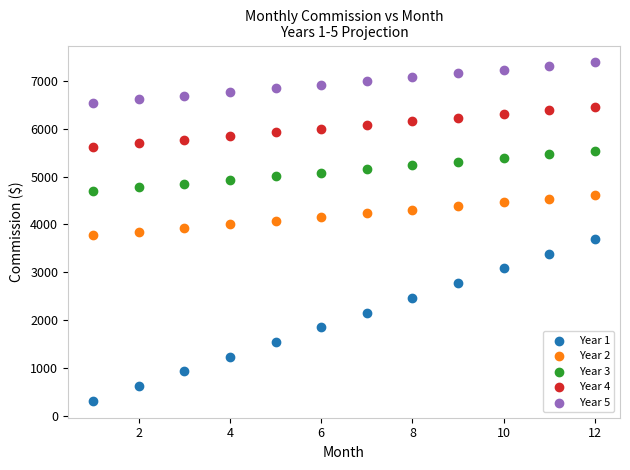

What are all the series names shown in the legend?

Year 1, Year 2, Year 3, Year 4, Year 5